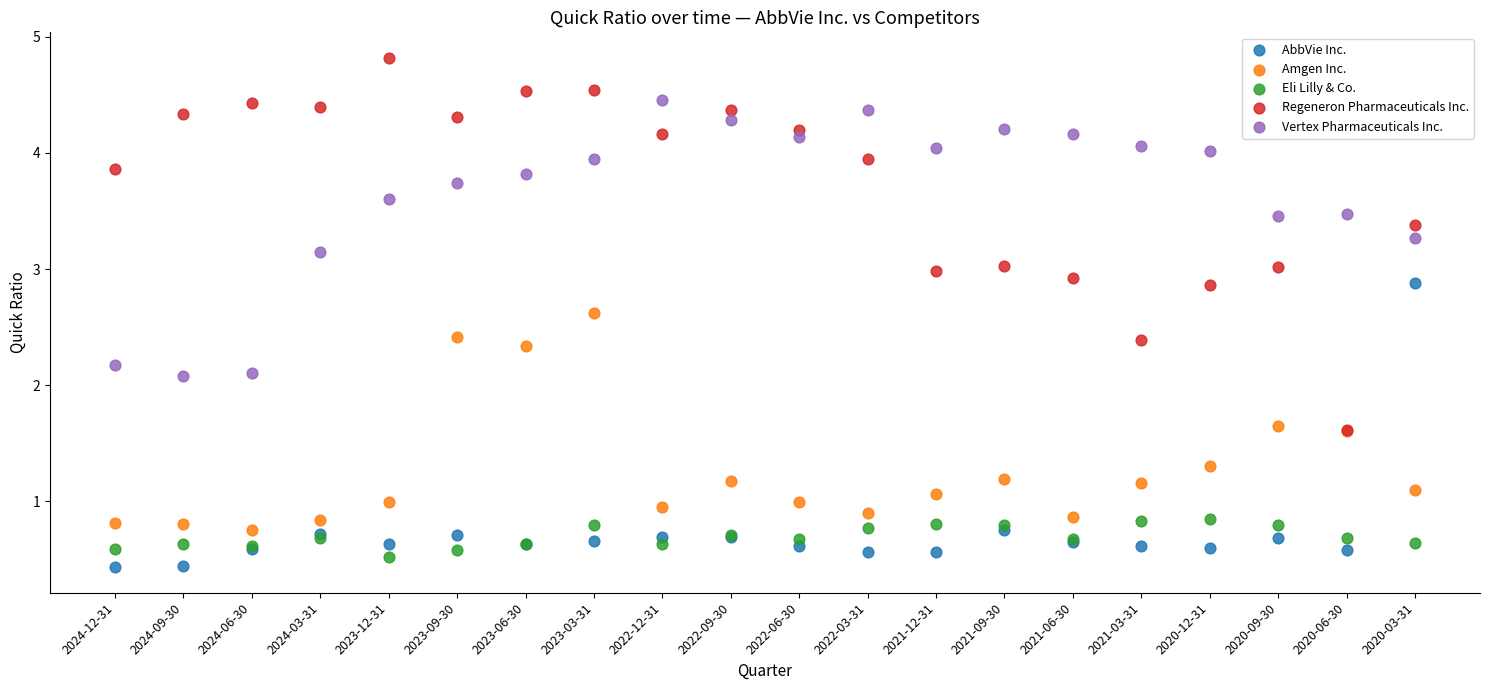

Which series reaches the minimum Y coordinate?

AbbVie Inc.